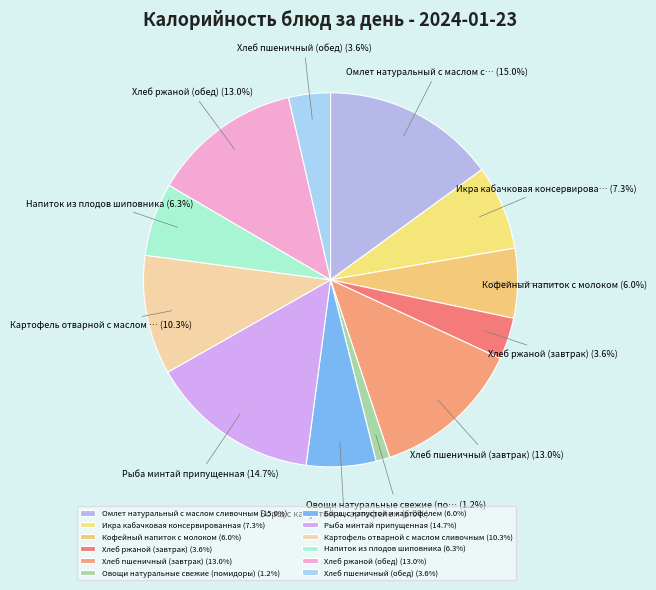

The Хлеб ржаной (завтрак) slice represents 4% of the pie. True or false?

True